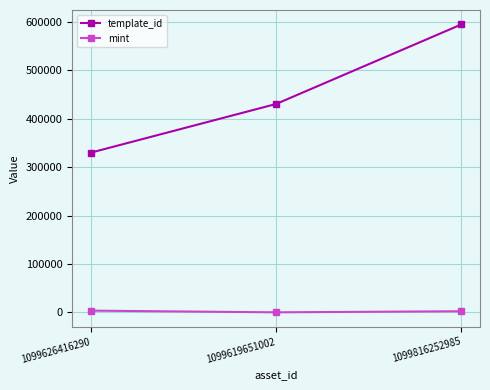

At how many categories does at least one series exceed 7792?

3